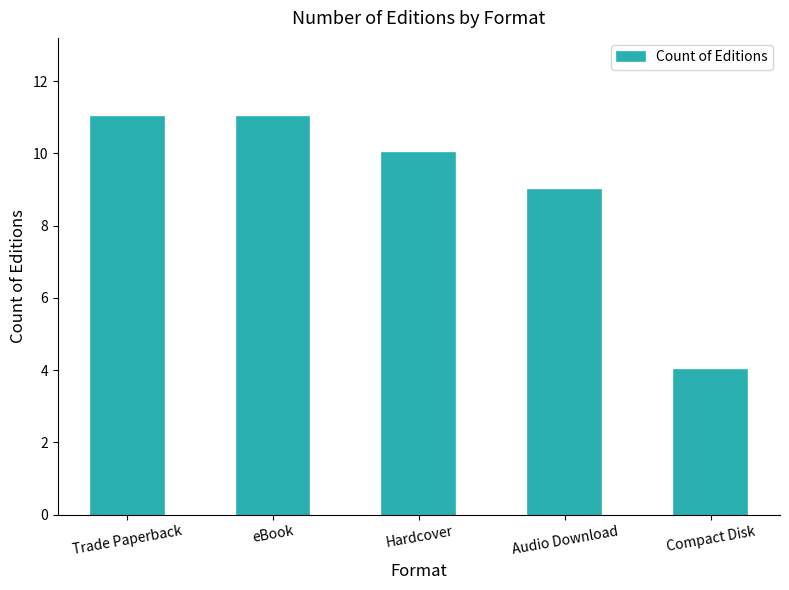

Is it true that the value at Trade Paperback is 11?

True